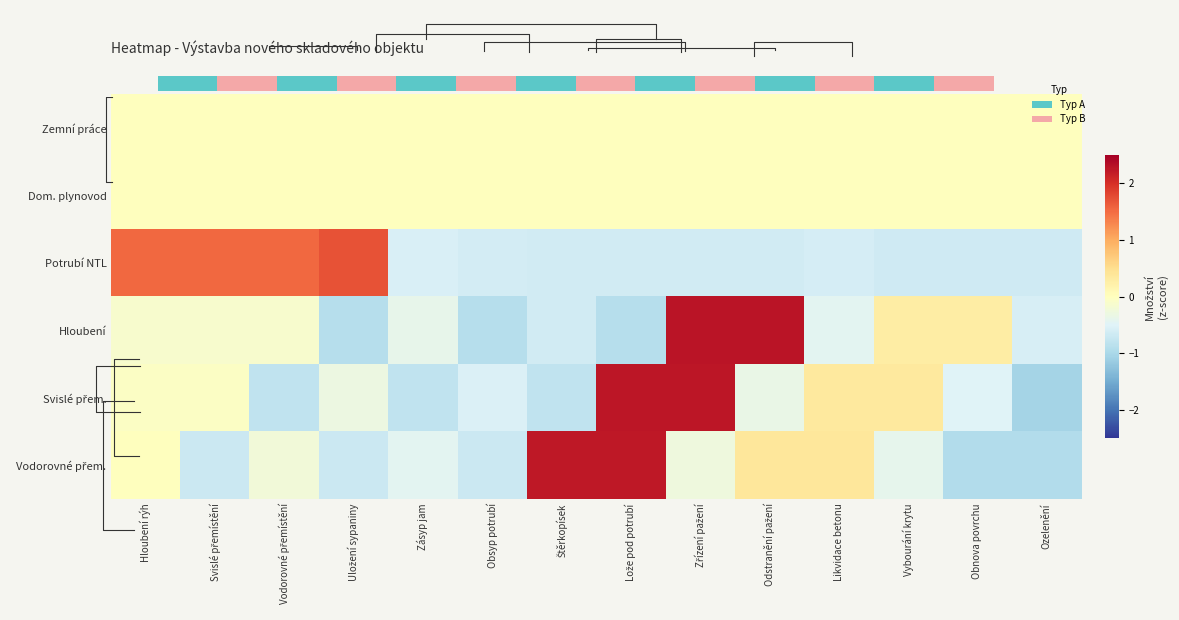

How many values in Svislé přem. are above zero?

4